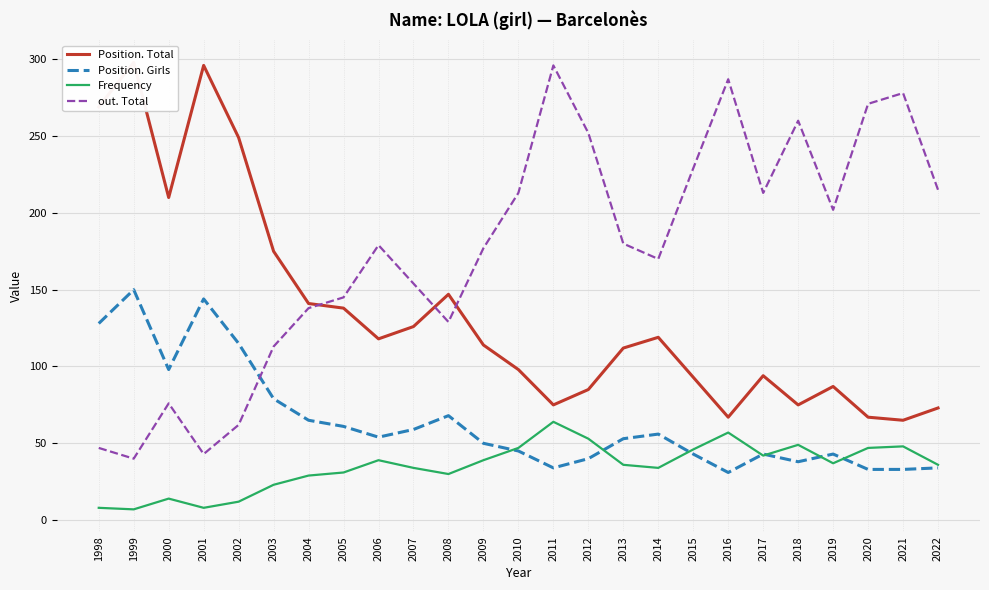

Reading right to left, list all the values displayed in this chart.

Position. Total: 73	65	67	87	75	94	67	93	119	112	85	75	98	114	147	126	118	138	141	175	249	296	210	298	269
Position. Girls: 34	33	33	43	38	43	31	43	56	53	40	34	45	50	68	59	54	61	65	79	115	144	98	150	128
Frequency: 36	48	47	37	49	42	57	46	34	36	53	64	47	39	30	34	39	31	29	23	12	8	14	7	8
out. Total: 215	278	271	202	260	213	287	229	170	180	252	296	213	177	129	154	179	145	138	113	62	43	76	40	47